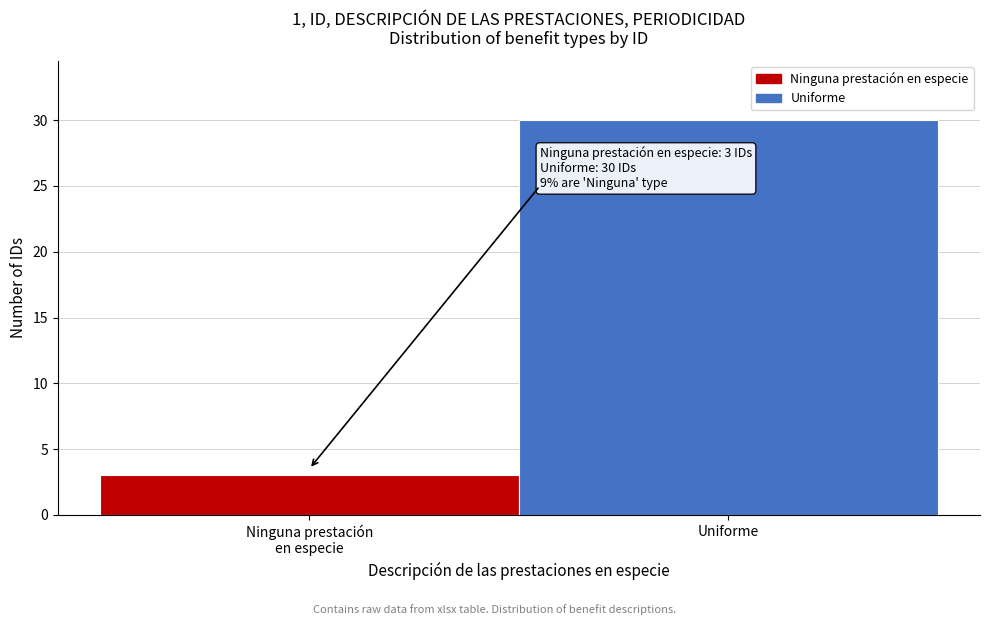

Reading left to right, list all the values displayed in this chart.

3	30